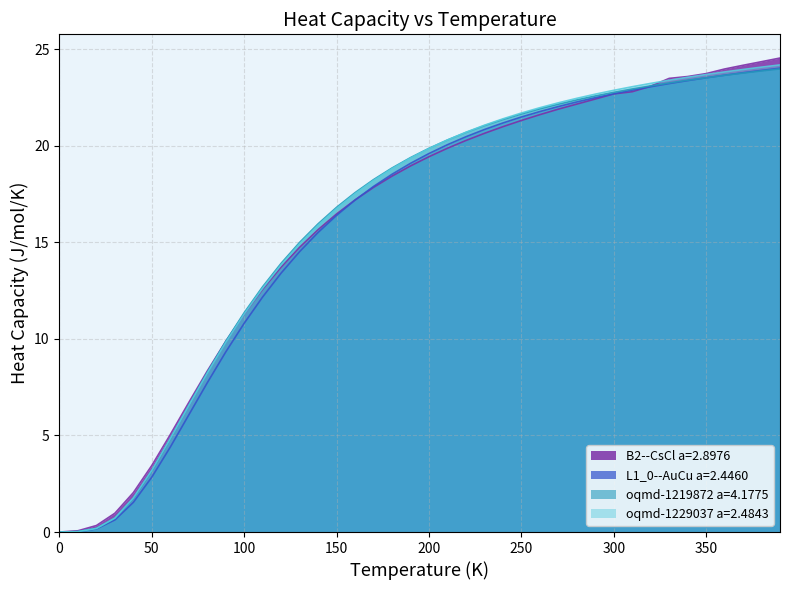

What is the greatest value displayed?

24.5